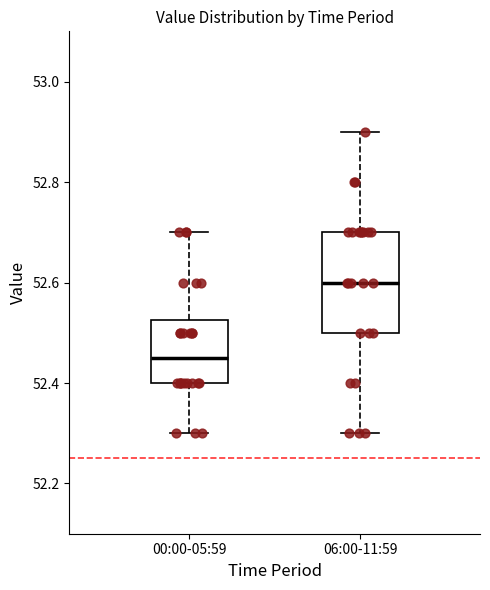

Where does the lower whisker of the box for 06:00-11:59 end on the y-axis? The values are not printed on the chart, so give them approximately, as read against the axis.

52.30